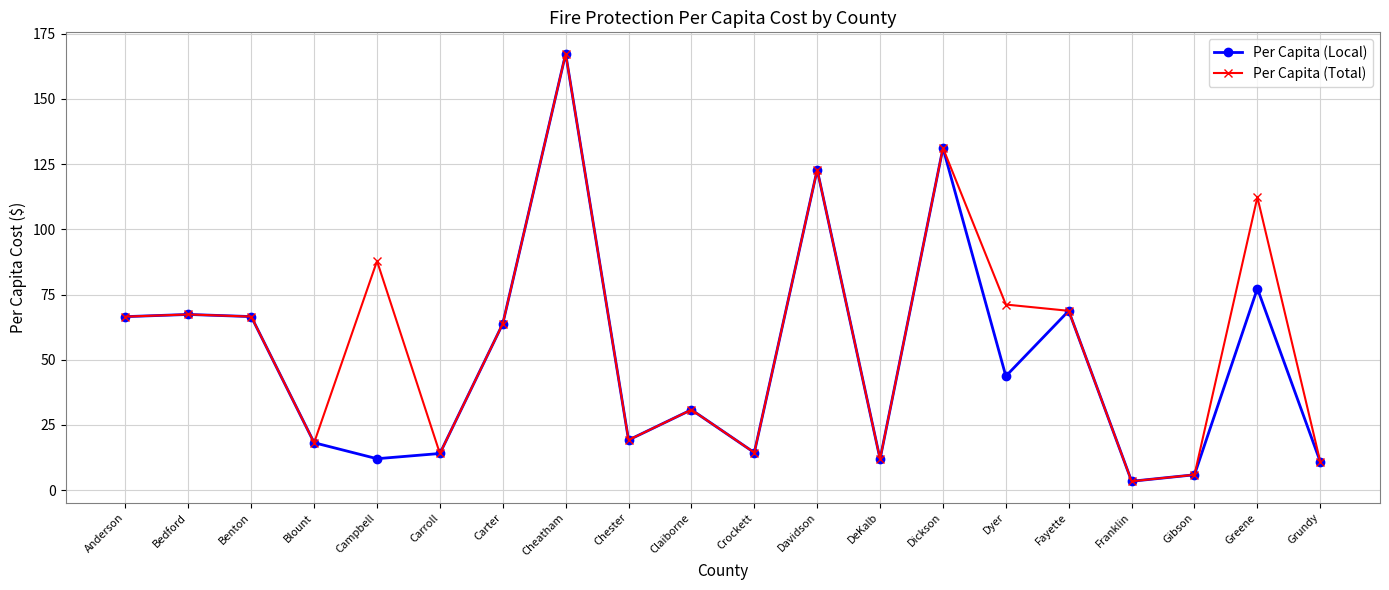

What are all the series names shown in the legend?

Per Capita (Local), Per Capita (Total)